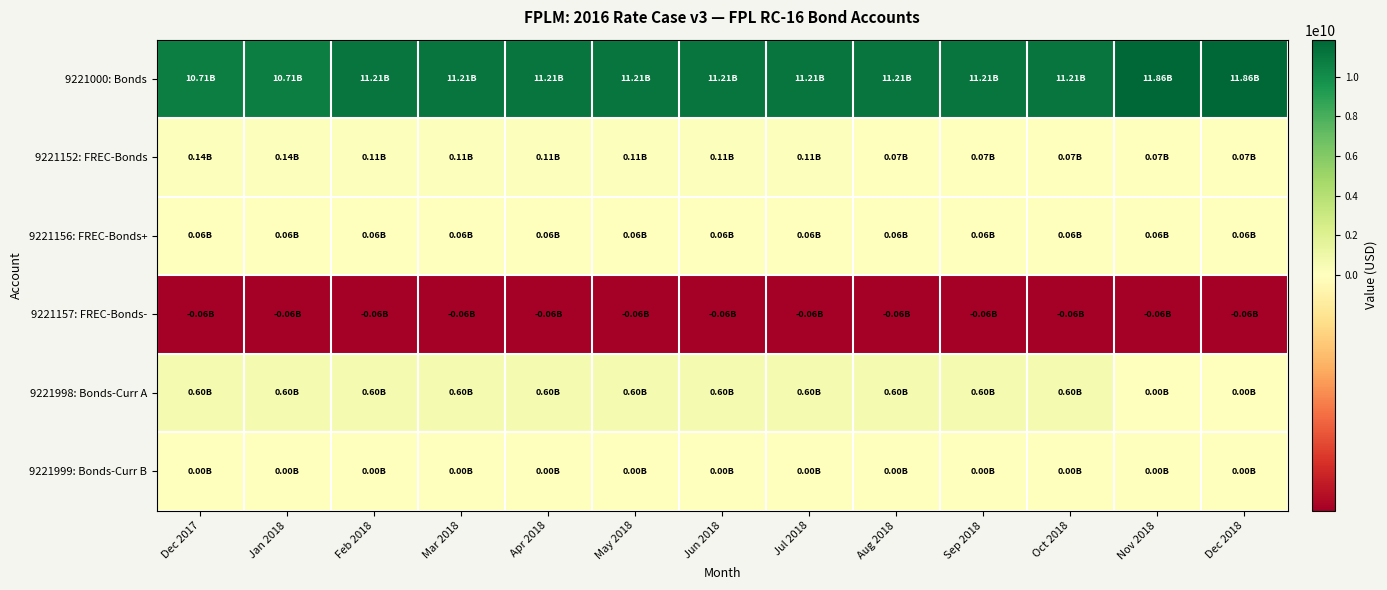

Which series has the largest range (max minus min)?

9221000: Bonds